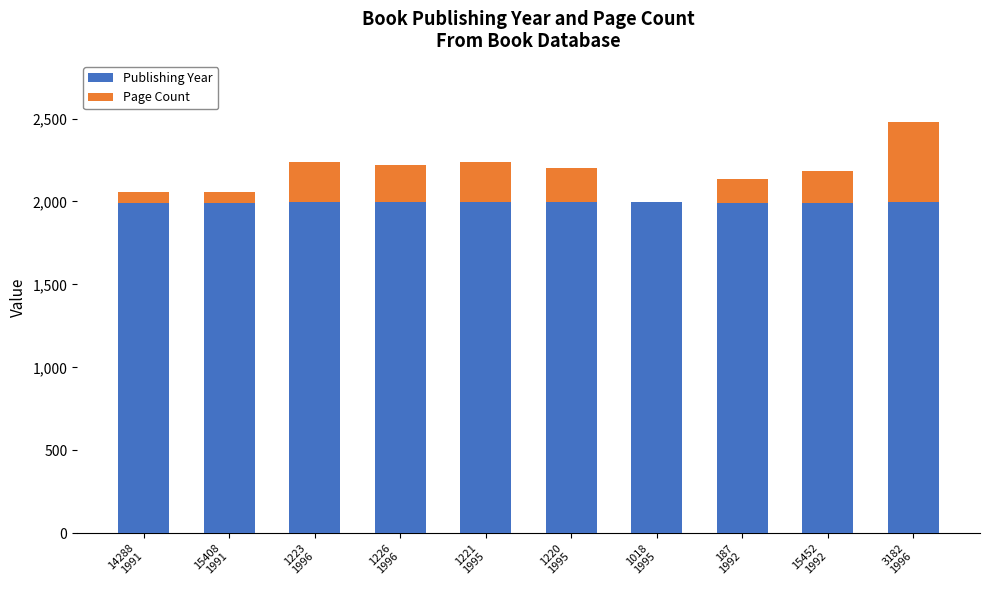

What are all the series names shown in the legend?

Publishing Year, Page Count